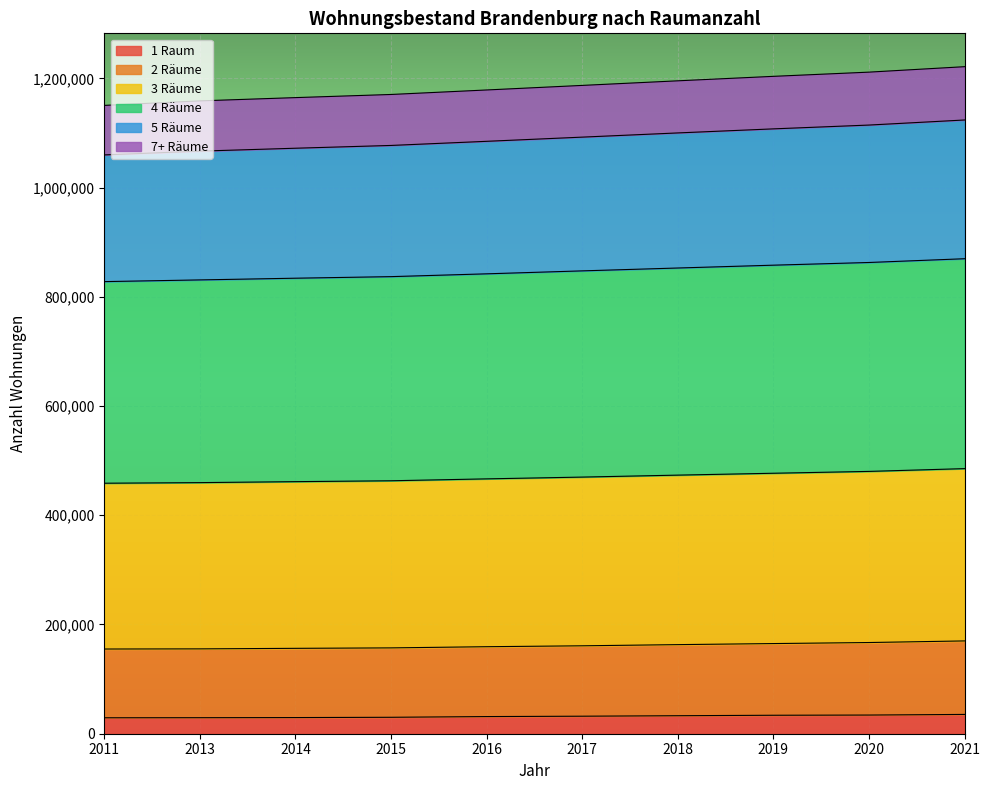

True or false: 4 Räume and 3 Räume cross at least once.

False